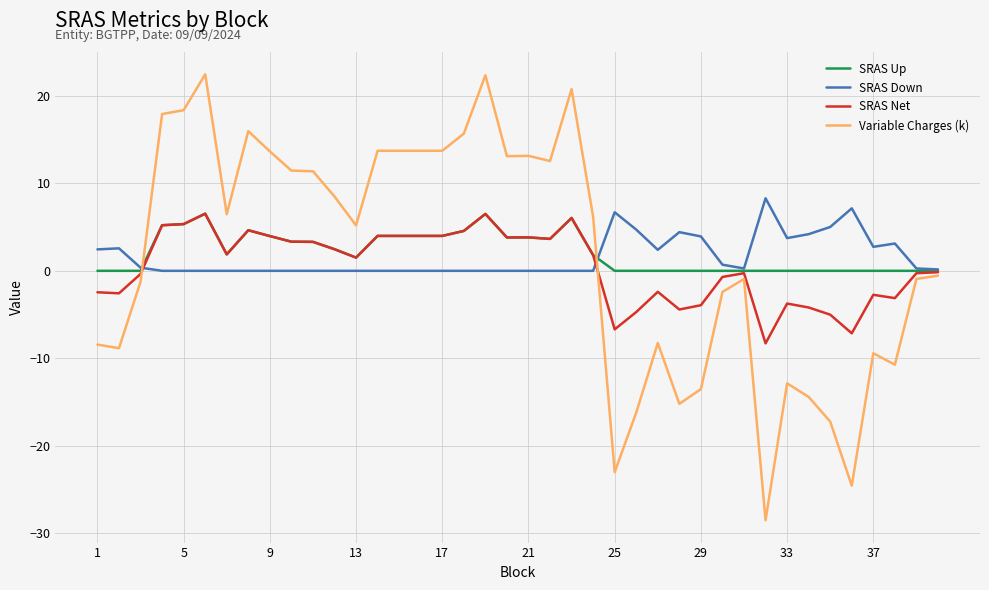

Which series has the widest spread of values?

Variable Charges (k)